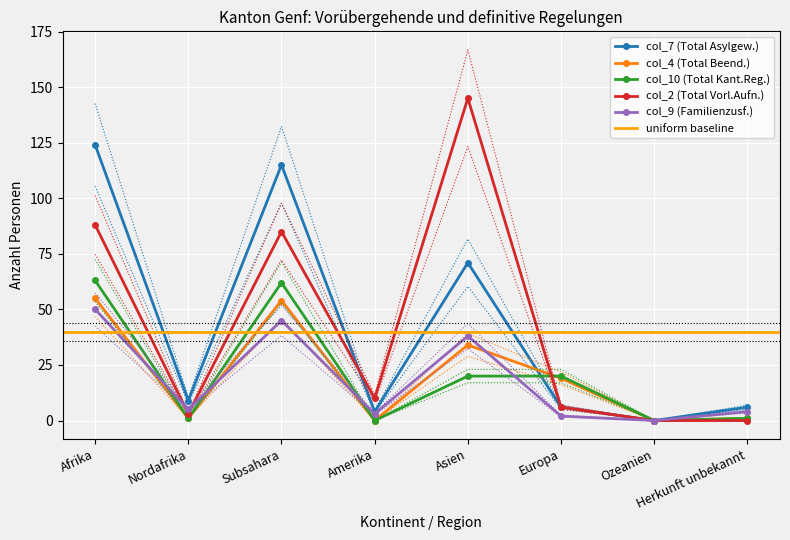

What is the value of the col_7 (Total Asylgew.) point at the 2nd from the left?

9